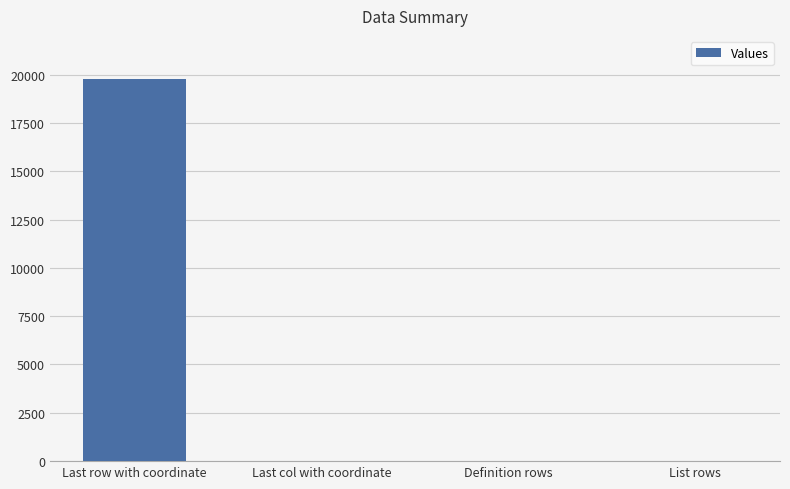

The chart shows a value of 19794 at Last row with coordinate. True or false?

True